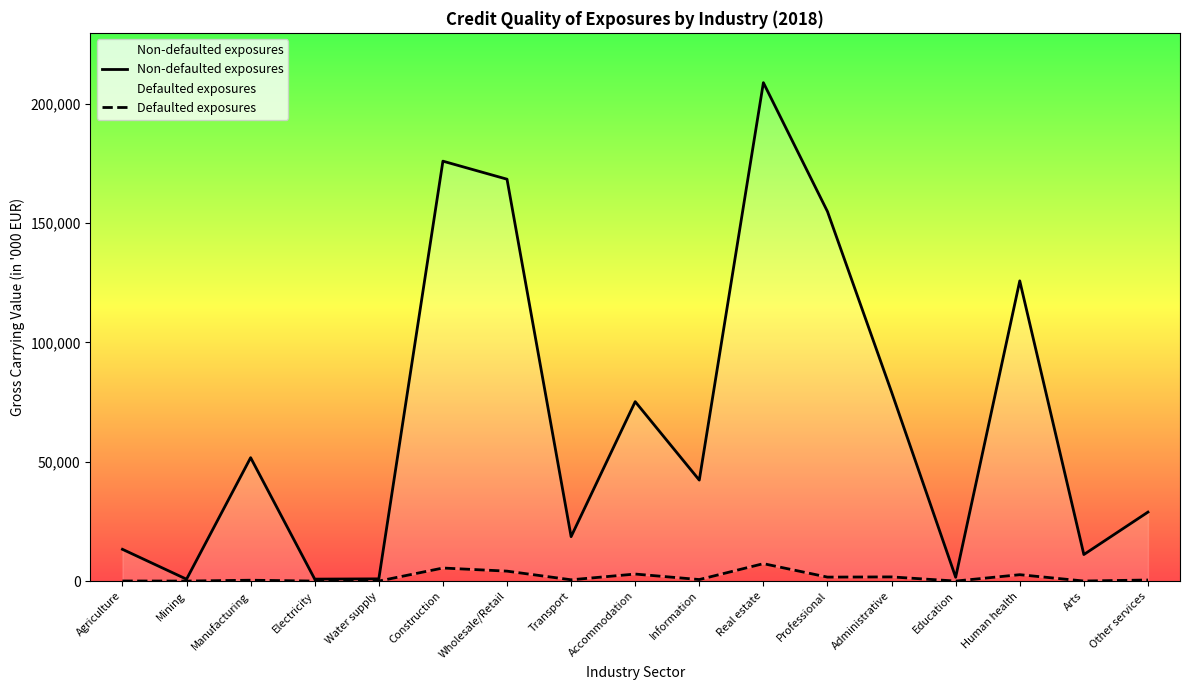

Reading left to right, list all the values displayed in this chart.

Non-defaulted exposures: Agriculture=13309	Mining=780	Manufacturing=51704	Electricity=816	Water supply=925	Construction=175944	Wholesale/Retail=168389	Transport=18613	Accommodation=75174	Information=42302	Real estate=208829	Professional=154831	Administrative=79204	Education=1585	Human health=125785	Arts=11115	Other services=28896
Defaulted exposures: Agriculture=33	Mining=0	Manufacturing=359	Electricity=0	Water supply=5	Construction=5469	Wholesale/Retail=4161	Transport=536	Accommodation=2942	Information=637	Real estate=7299	Professional=1661	Administrative=1746	Education=3	Human health=2675	Arts=18	Other services=450